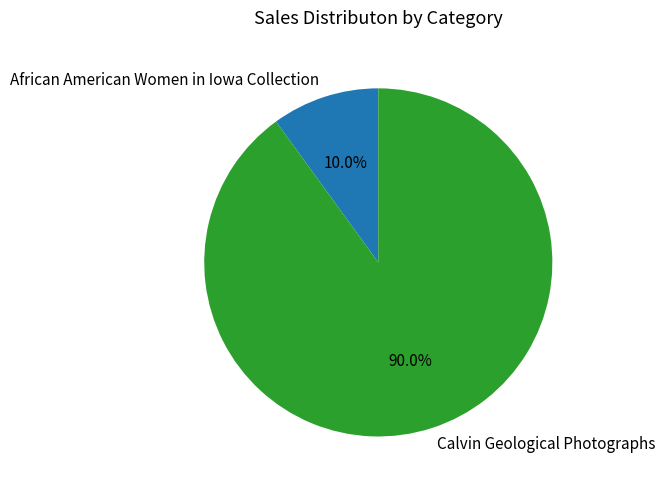

Is there a majority slice in this chart?

Yes